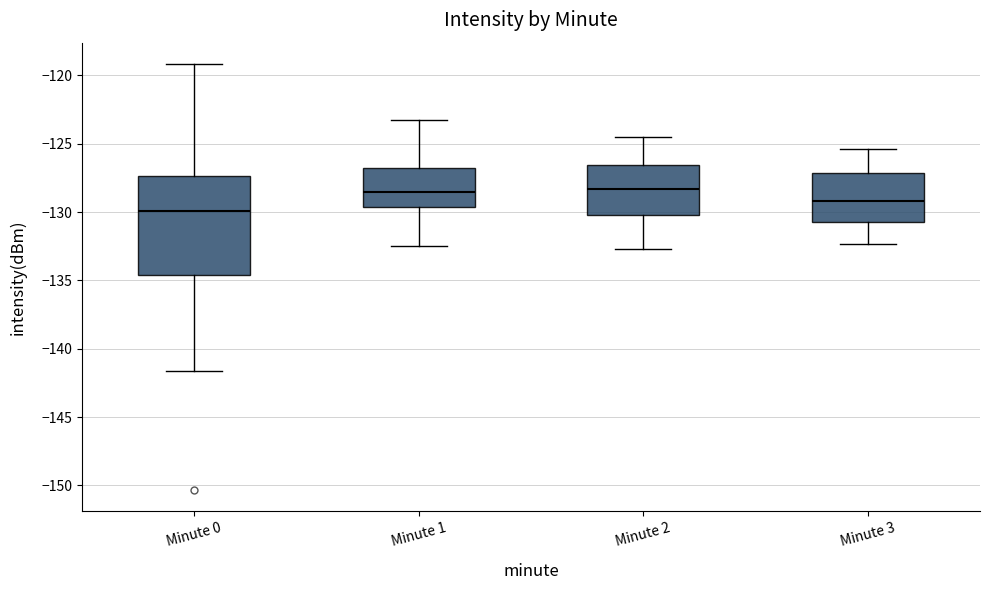

Reading left to right, read every box against the y-axis: the position of its median line, the range the box covers, and the ends of its whiskers. The values are not printed on the chart, so give them approximately, as read against the axis.

Minute 0: median -130.0, box -134.5 to -127.5, whiskers -141.5 to -119.0
Minute 1: median -128.5, box -129.5 to -126.5, whiskers -132.5 to -123.5
Minute 2: median -128.5, box -130.0 to -126.5, whiskers -132.5 to -124.5
Minute 3: median -129.0, box -130.5 to -127.0, whiskers -132.5 to -125.5